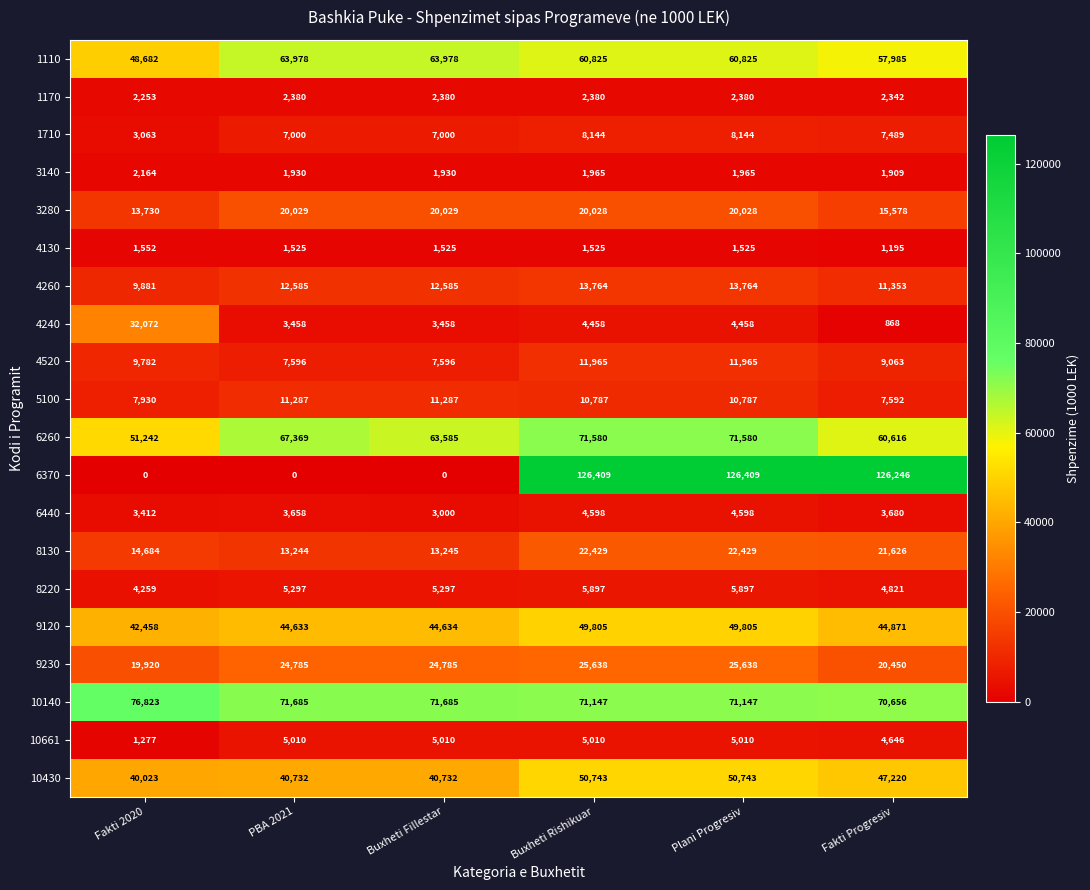

At how many categories does at least one series exceed 77758?

3